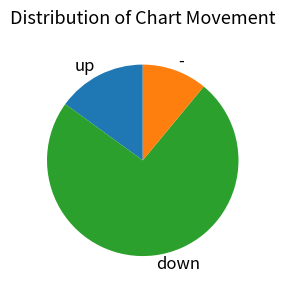

What is the ratio of the value at - to the value at down?

0.1